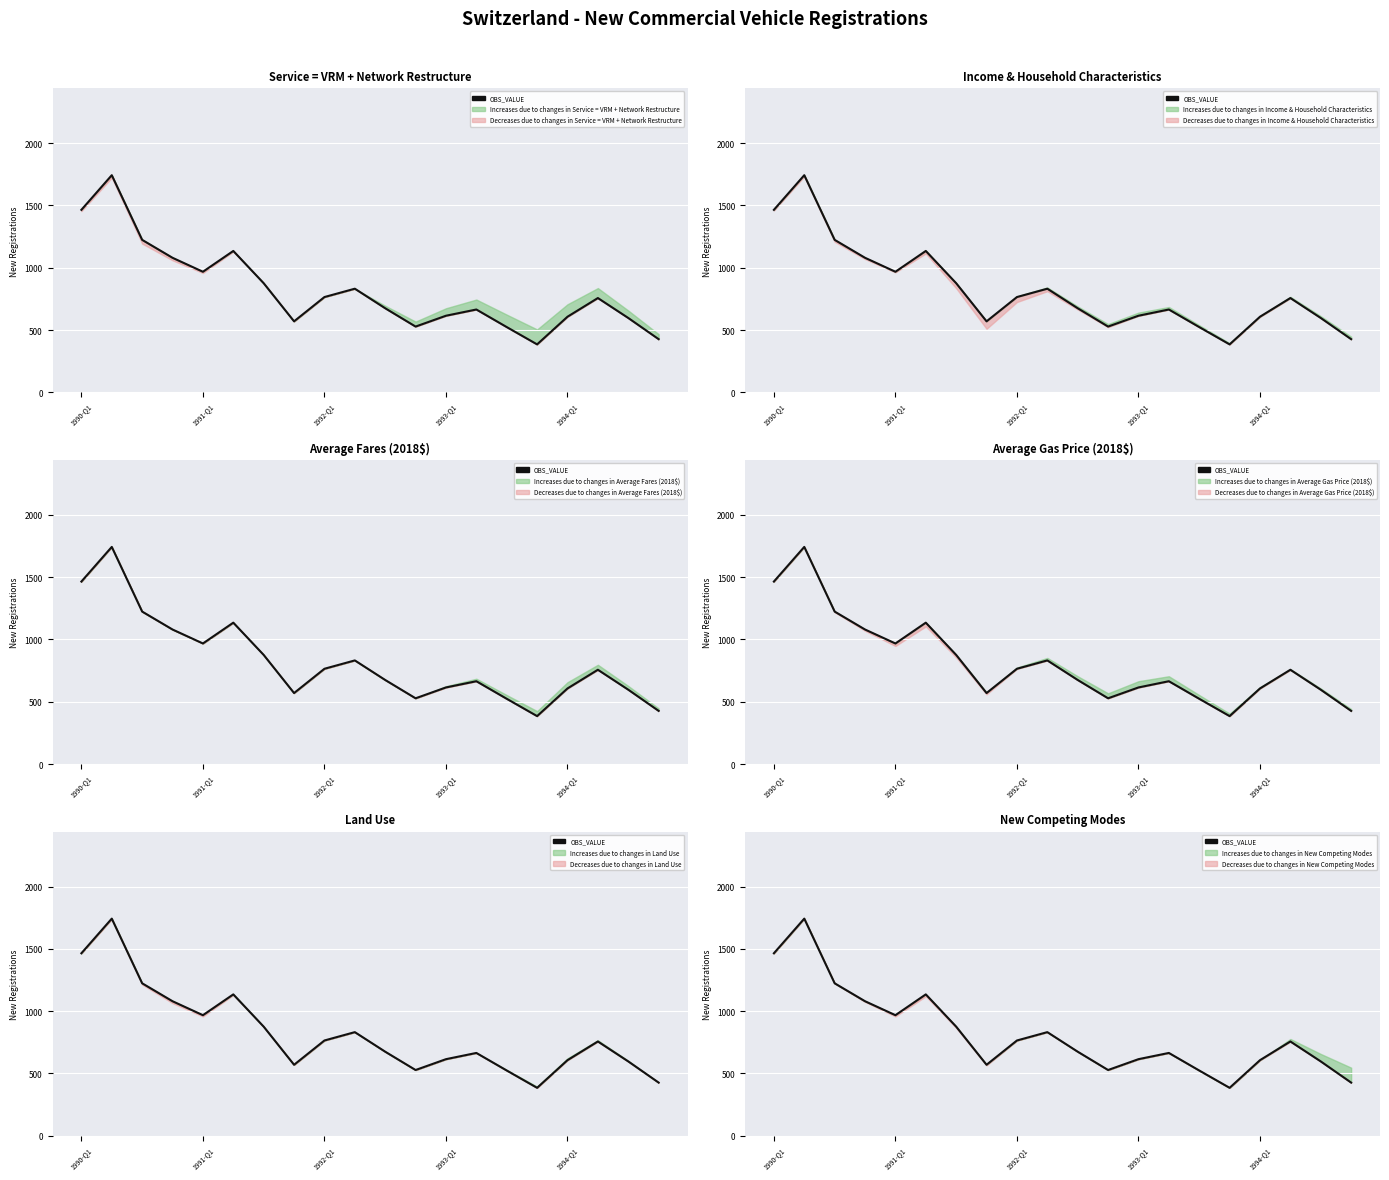

What is the difference between the second highest and minimum values?

1080